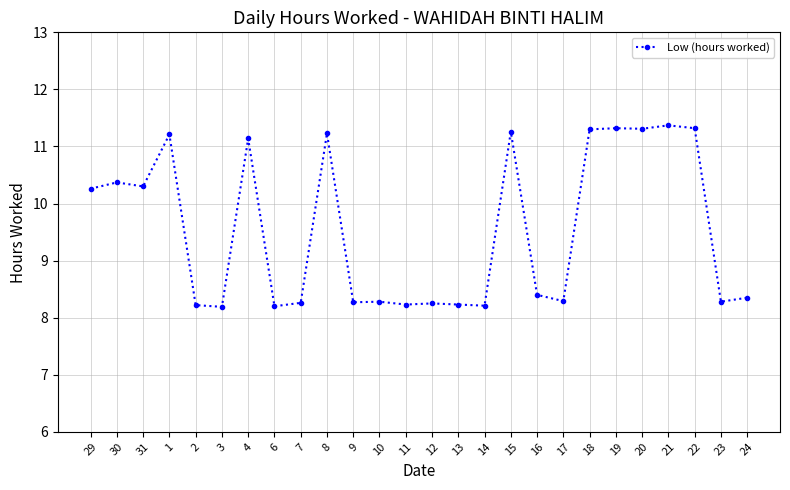

What is the maximum value shown in the chart?

11.4